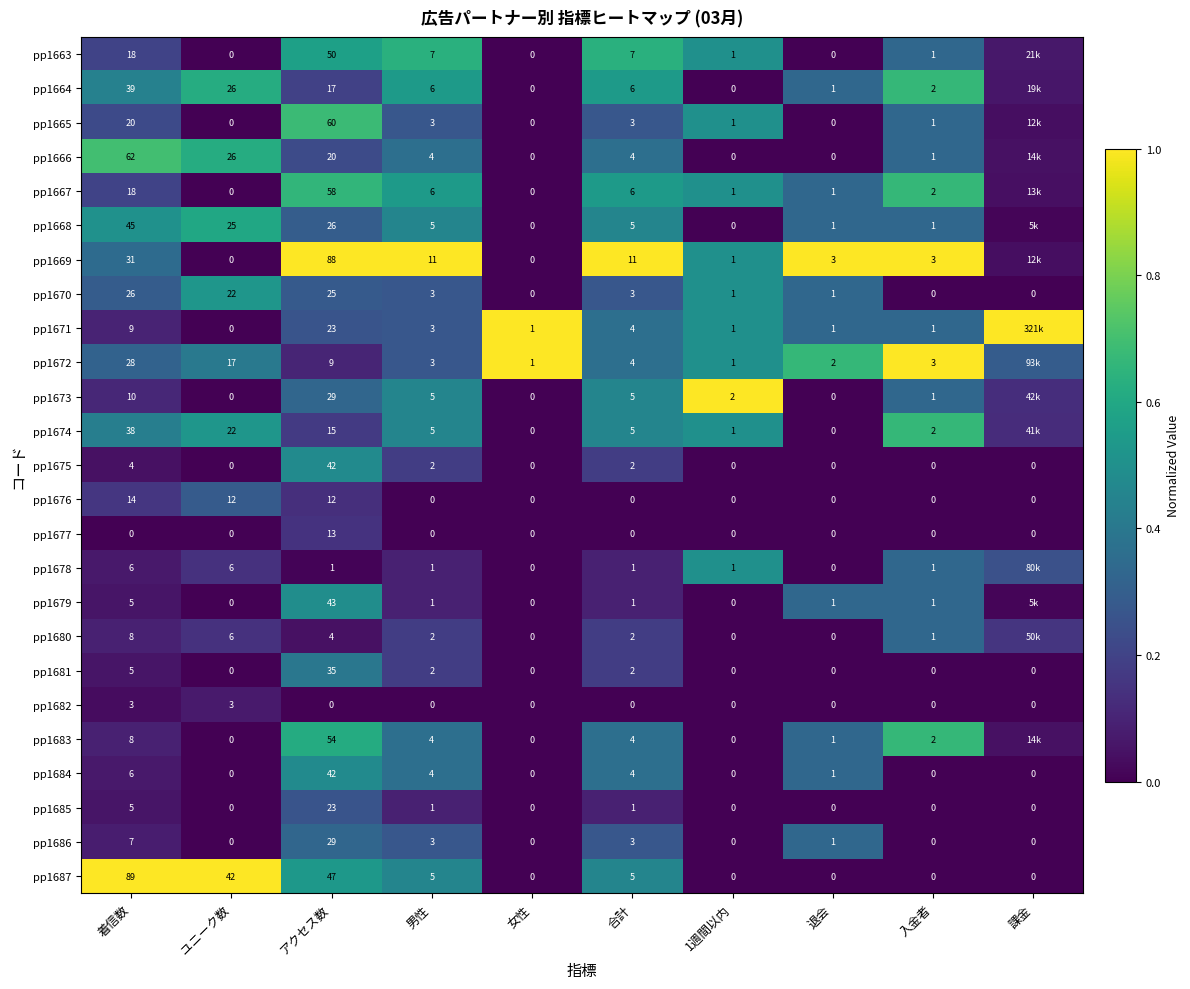

How many distinct data groups are displayed?

25